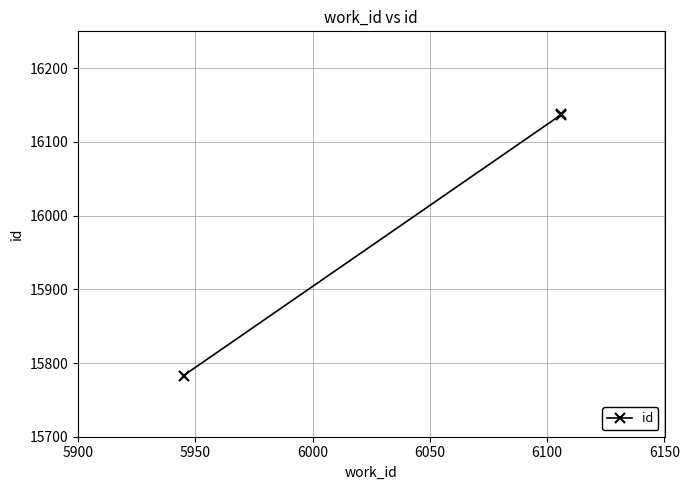

What is the value of the 1st point from the left?

15783